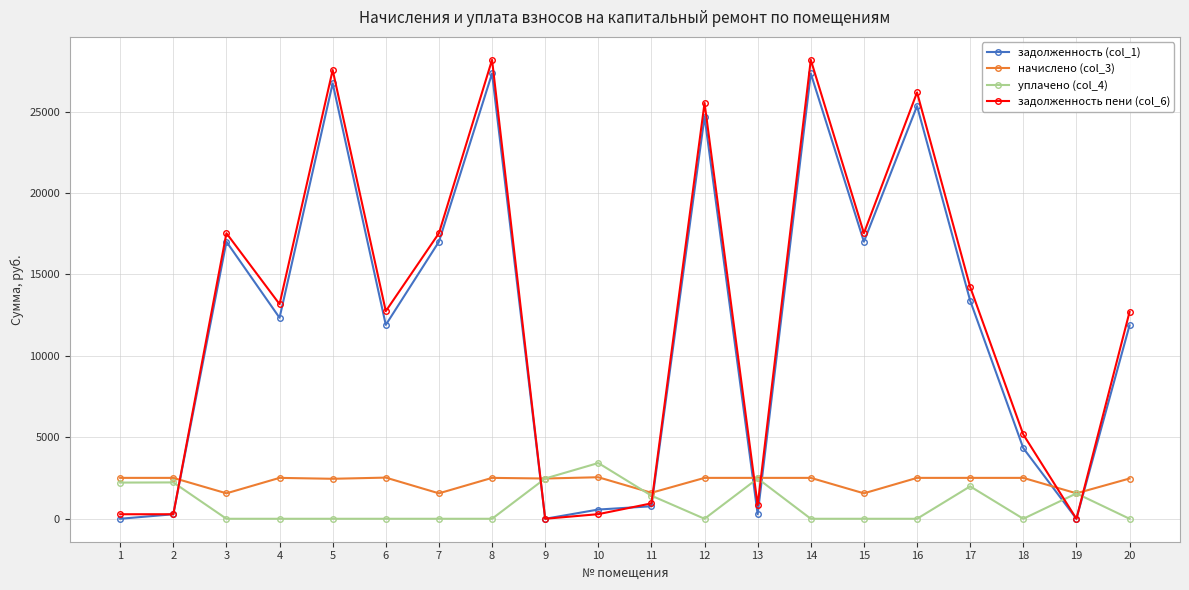

At which category does задолженность пени (col_6) reach its first local peak?

3